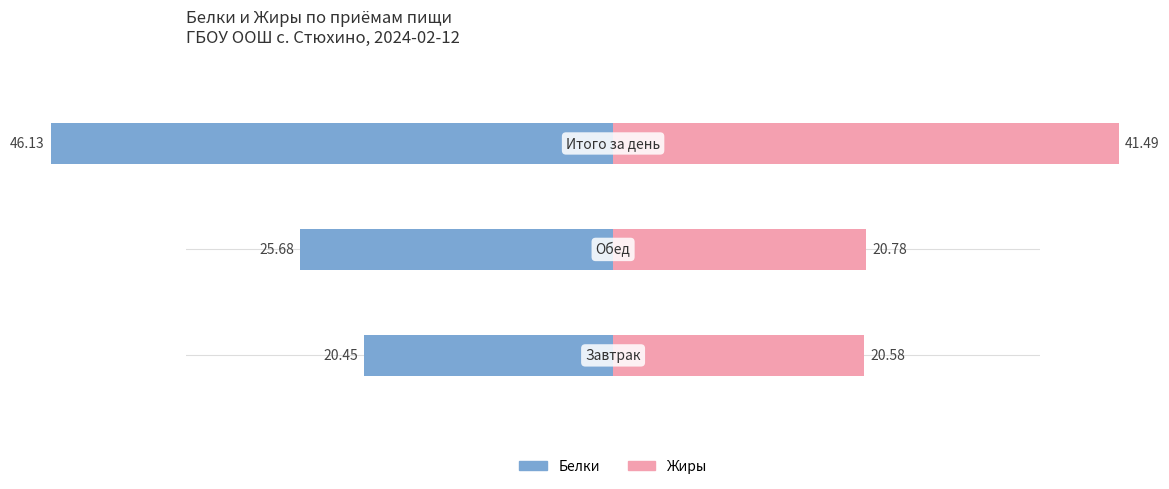

Reading left to right, list all the values displayed in this chart.

Белки: -20.4	-25.7	-46.1
Жиры: 20.6	20.8	41.5